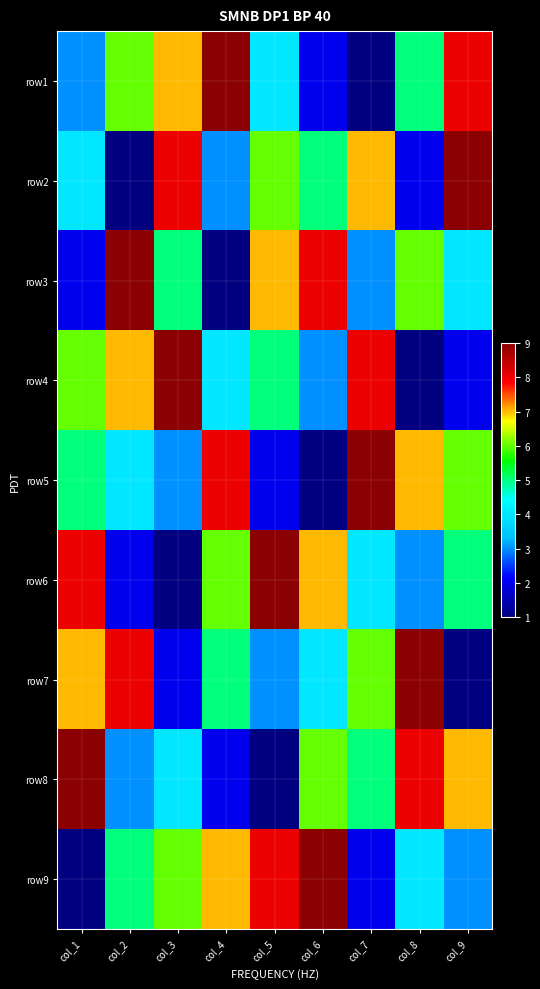

At which category is the sum across all series the highest?

col_1